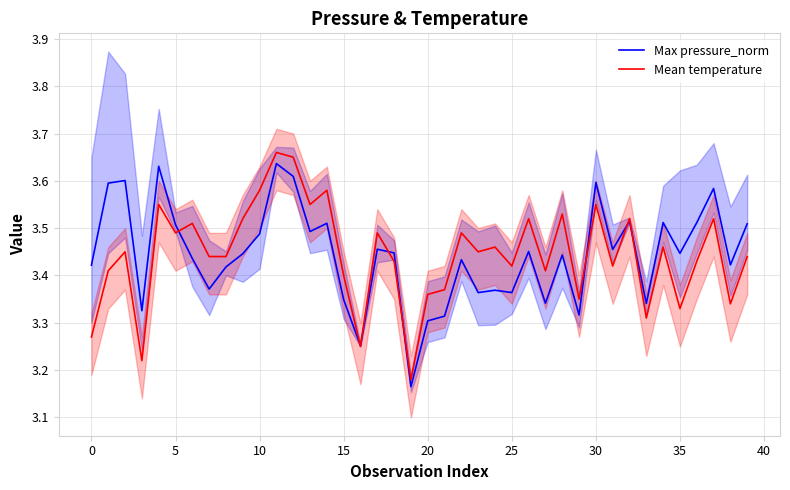

Which series has the largest total across all categories?

Mean temperature